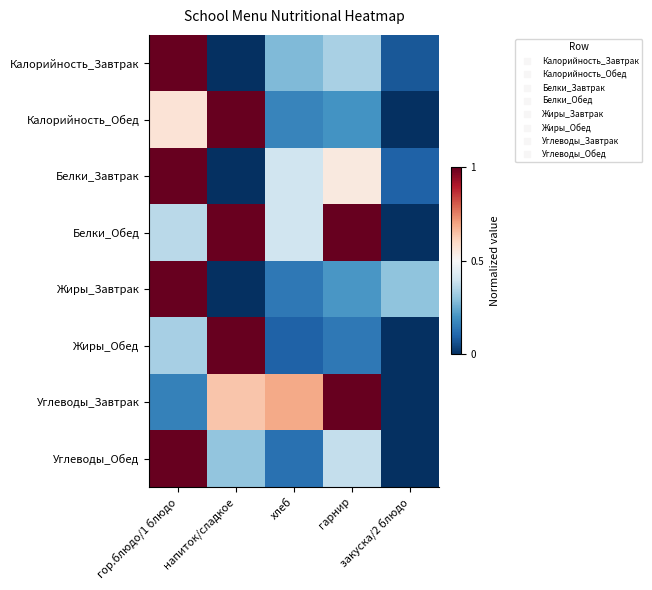

Which category has the lowest value across all series?

напиток/сладкое